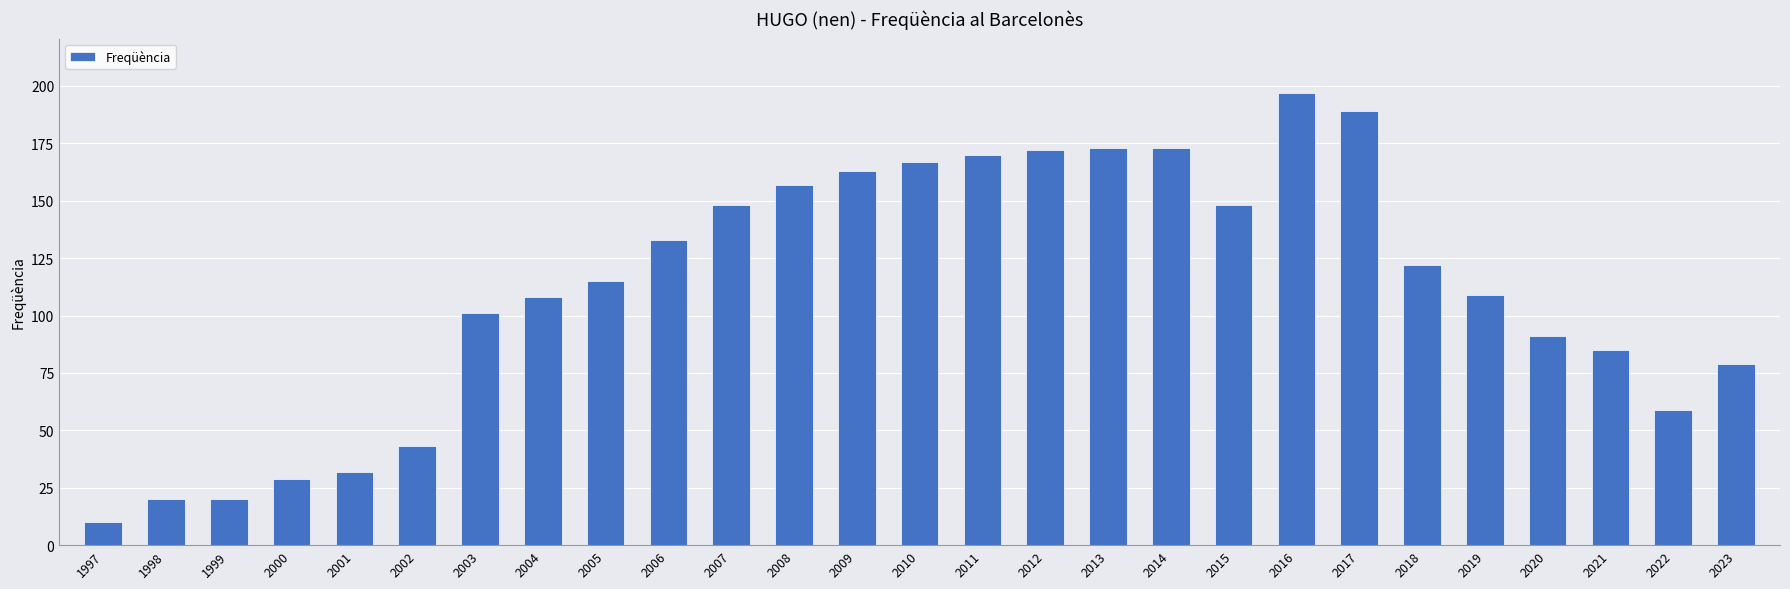

What is the value of the 5th bar from the left?

32